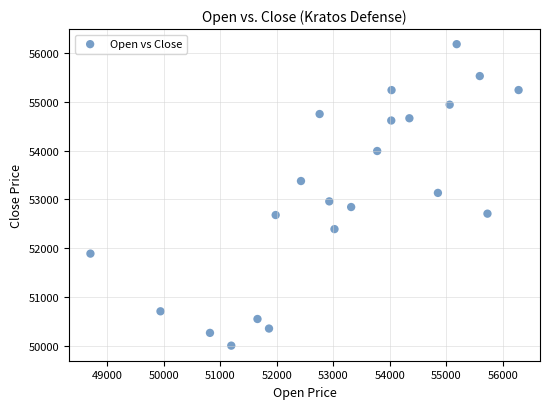

What is the range of X values (max minus min)?

7579